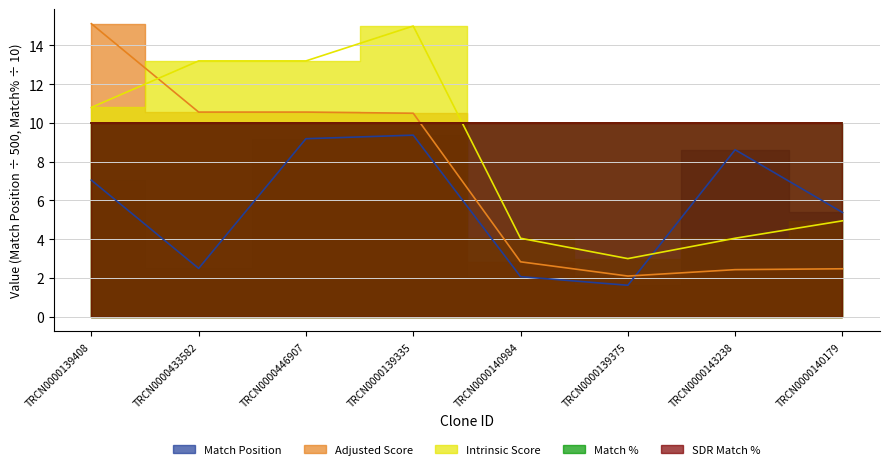

Is the value of Adjusted Score at TRCN0000140179 greater than the value of Intrinsic Score at TRCN0000140984?

No